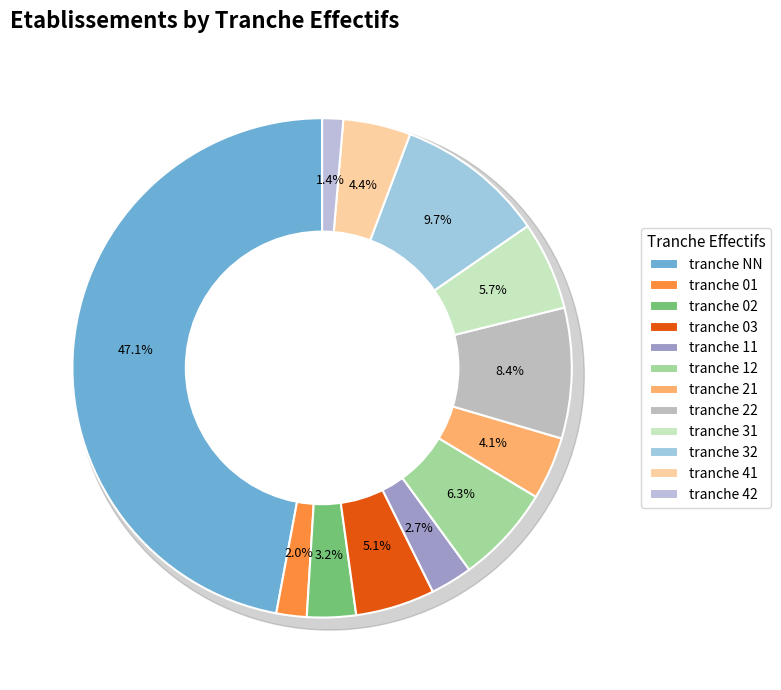

How many slices are in this pie chart?

12